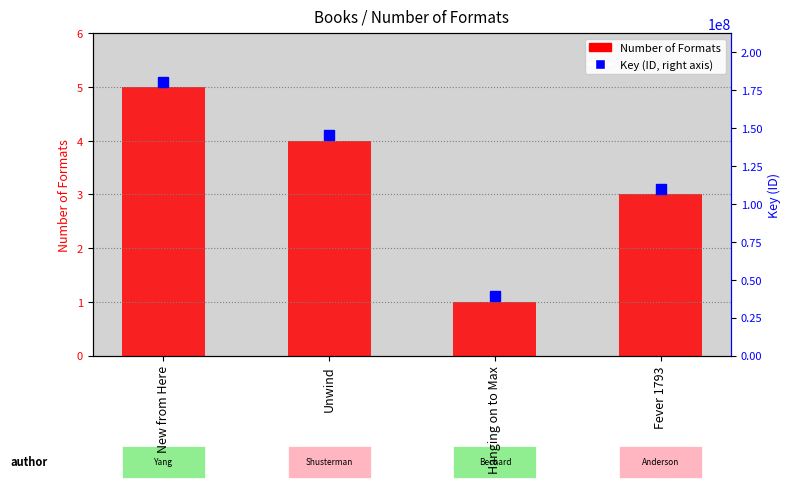

Read the value at Unwind.

4